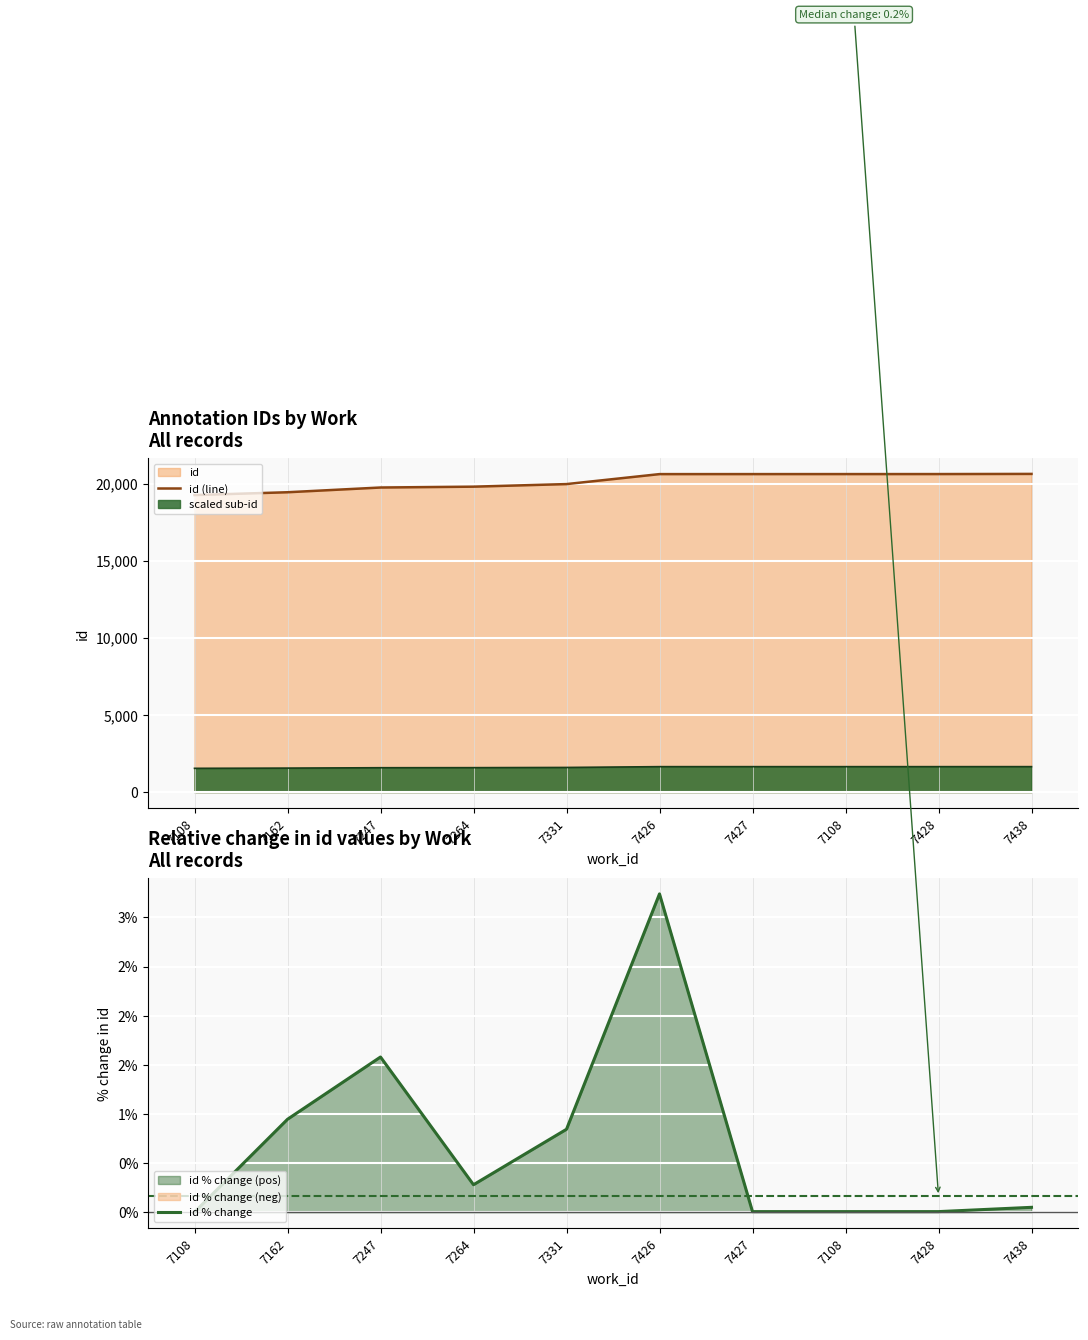

What is the label of the 8th point from the right?

7247